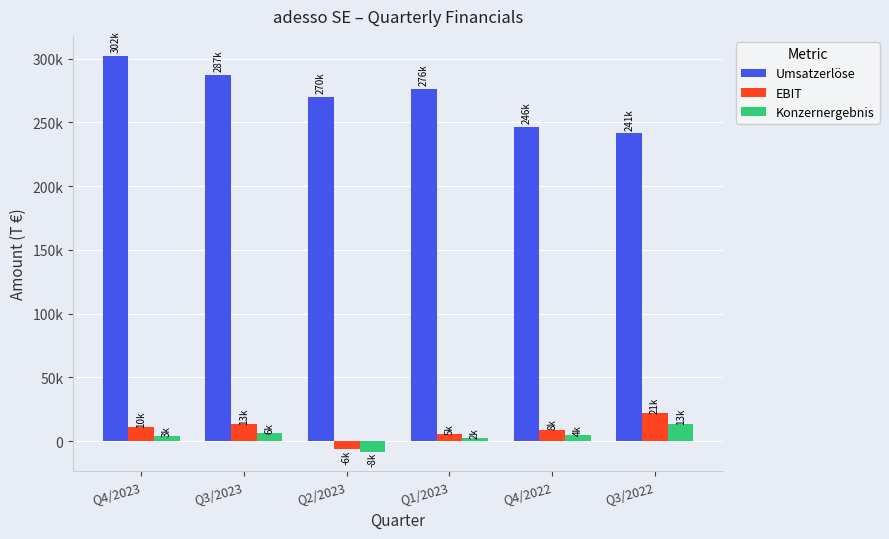

Is the value of Umsatzerlöse at Q4/2022 greater than the value of EBIT at Q2/2023?

Yes